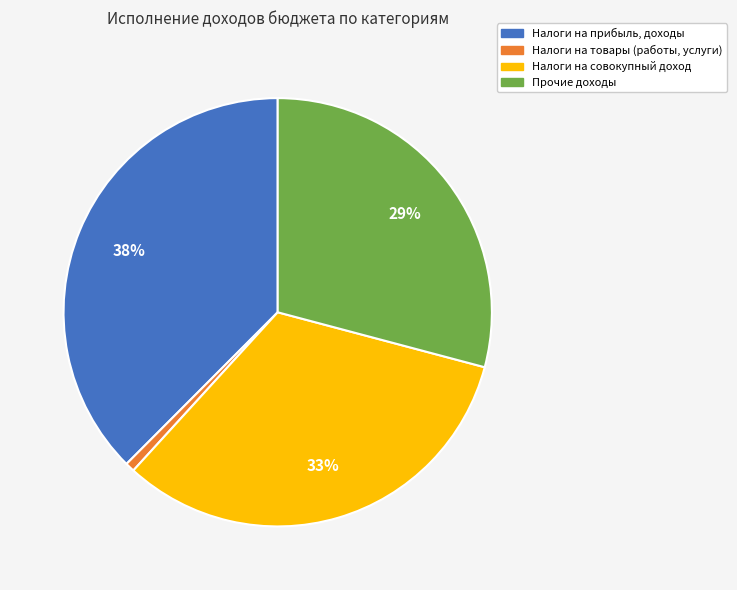

Is there a majority slice in this chart?

No